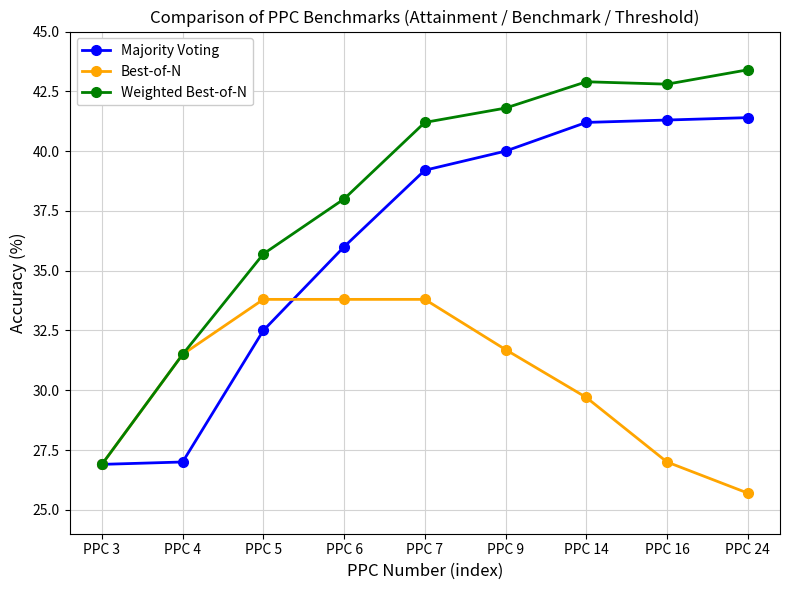

Which series ends up on top after the final intersection of Best-of-N and Majority Voting?

Majority Voting